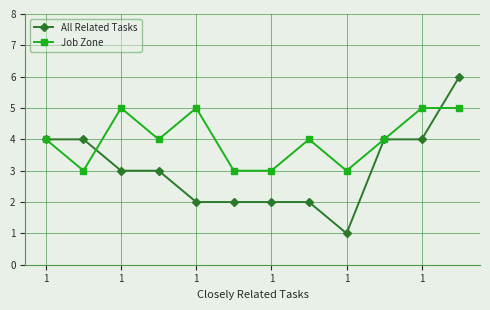

What is the value of the Job Zone point at the 6th from the left?

3